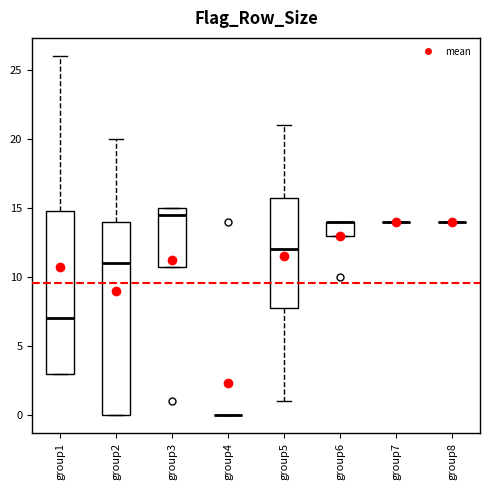

Where does the median line of the box for group5 sit on the y-axis? The values are not printed on the chart, so give them approximately, as read against the axis.

12.0